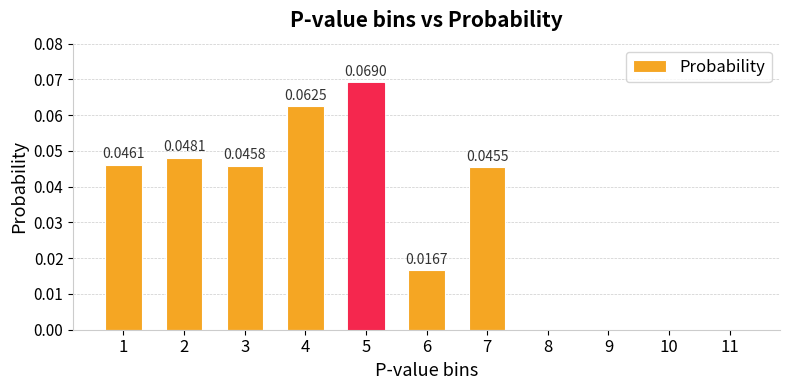

Which category has the highest value across all series?

5